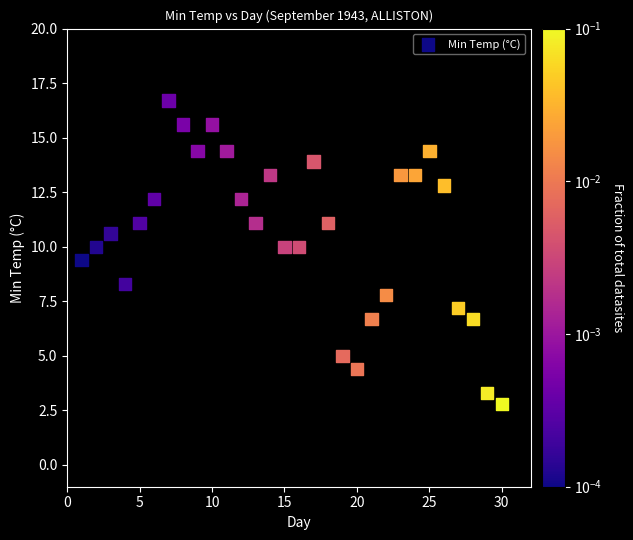

What is the range of X values (max minus min)?

29.0